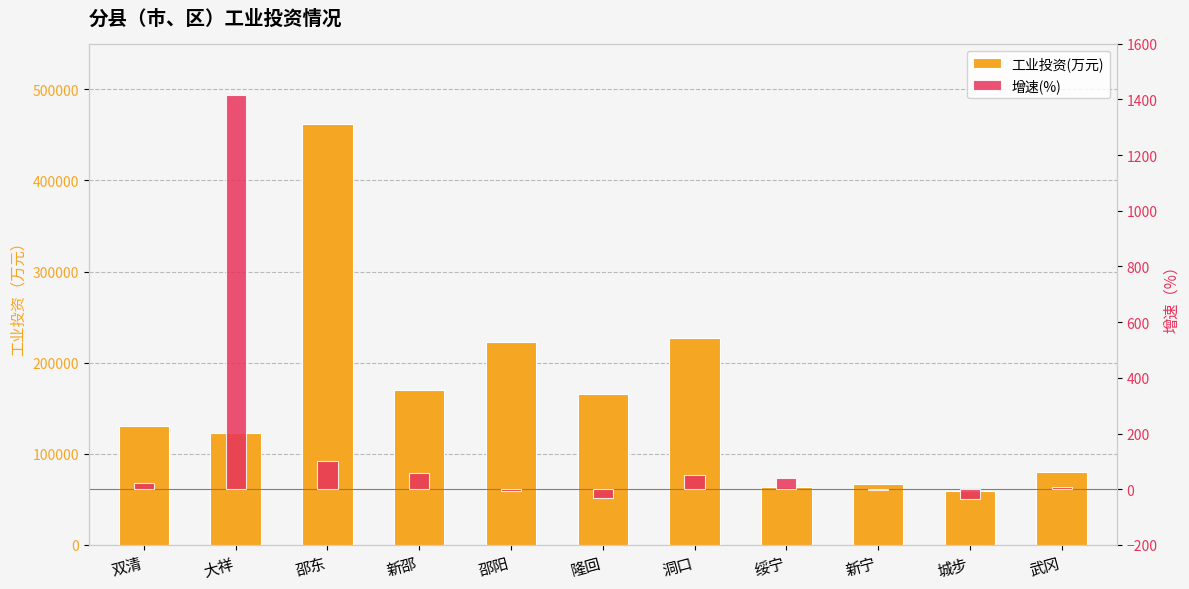

How many bars are there in total?

22